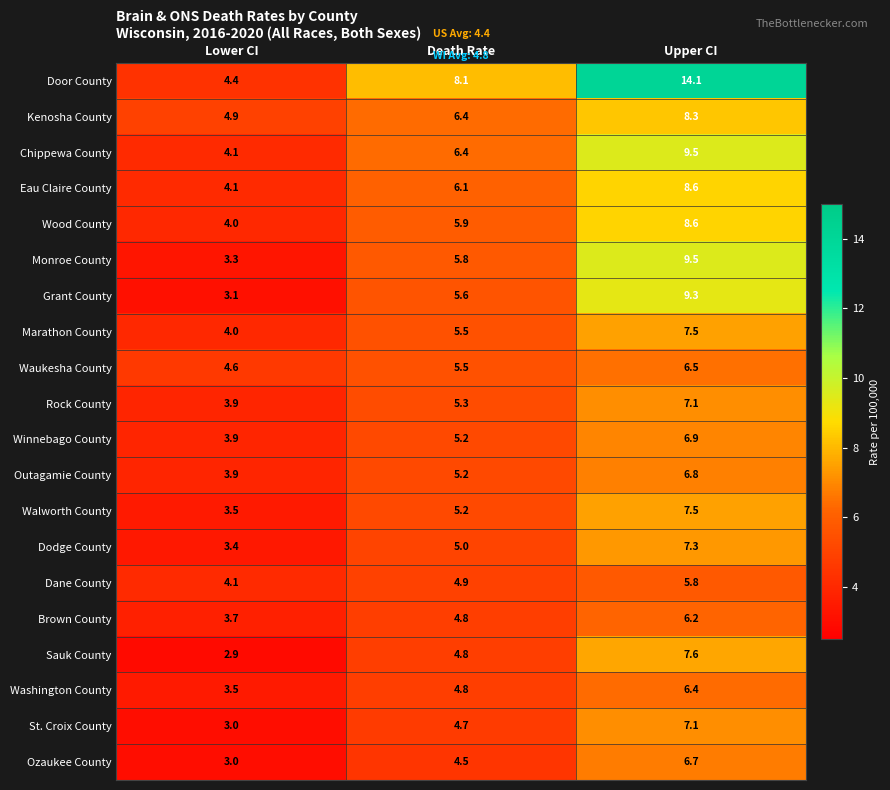

Is it true that Walworth County equals 5.2 at Death Rate?

True